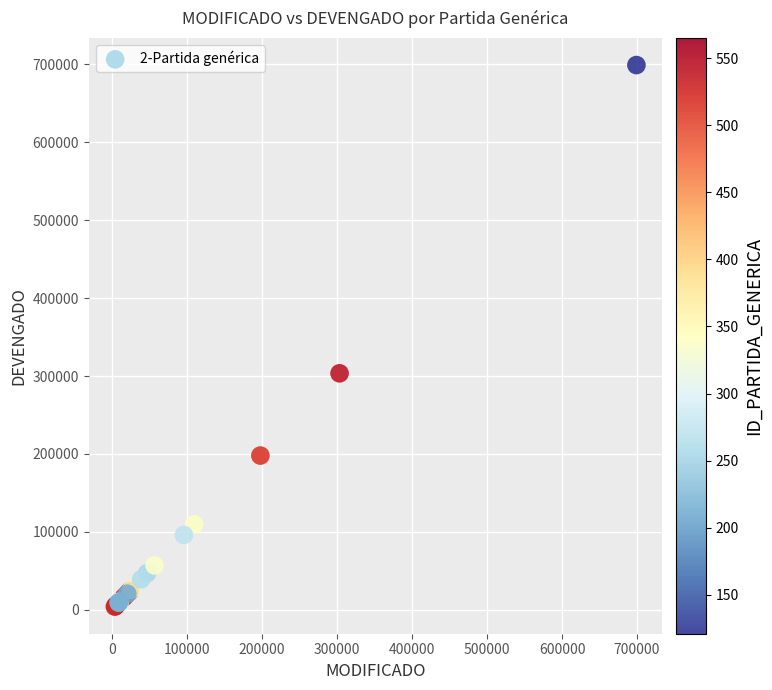

What Y value in the scatter plot is closest to 351587?

303500.0